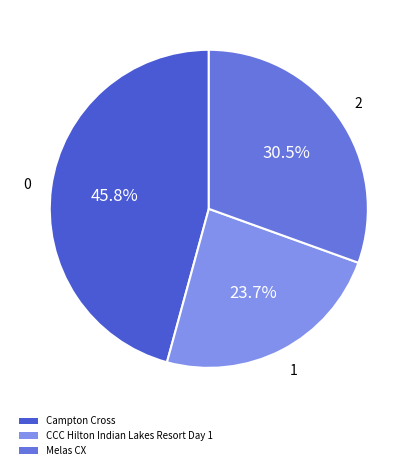

Is Campton Cross the majority of the pie?

No